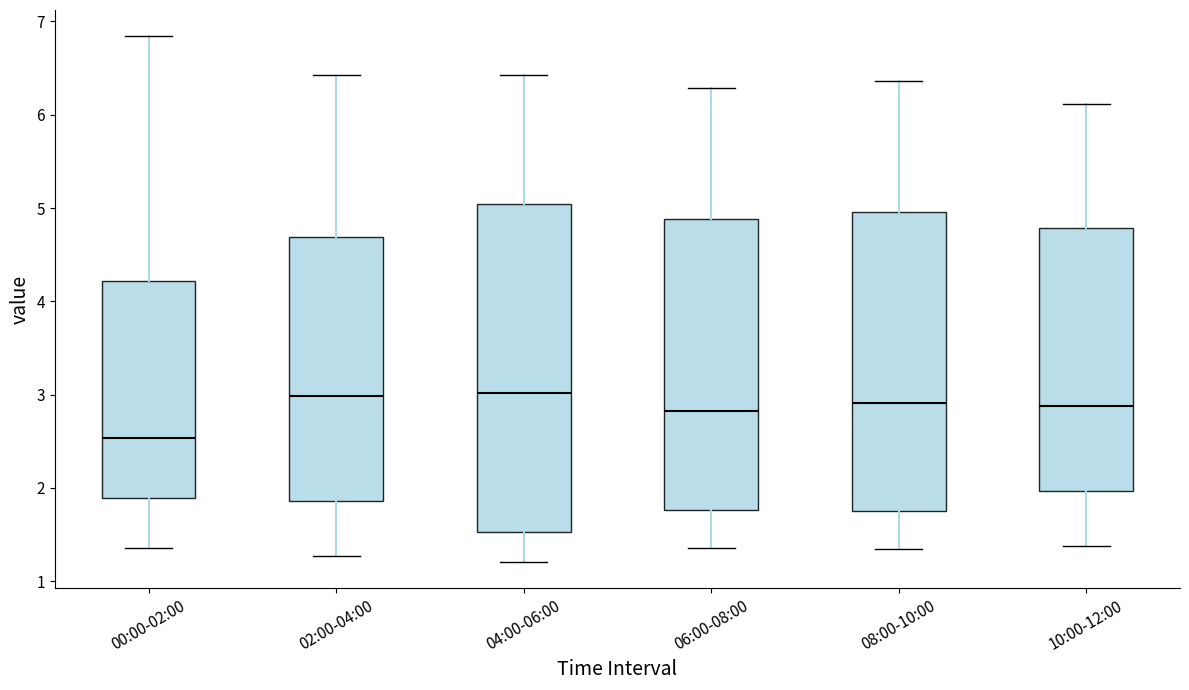

Where does the upper whisker of the box for 08:00-10:00 end on the y-axis? The values are not printed on the chart, so give them approximately, as read against the axis.

6.4